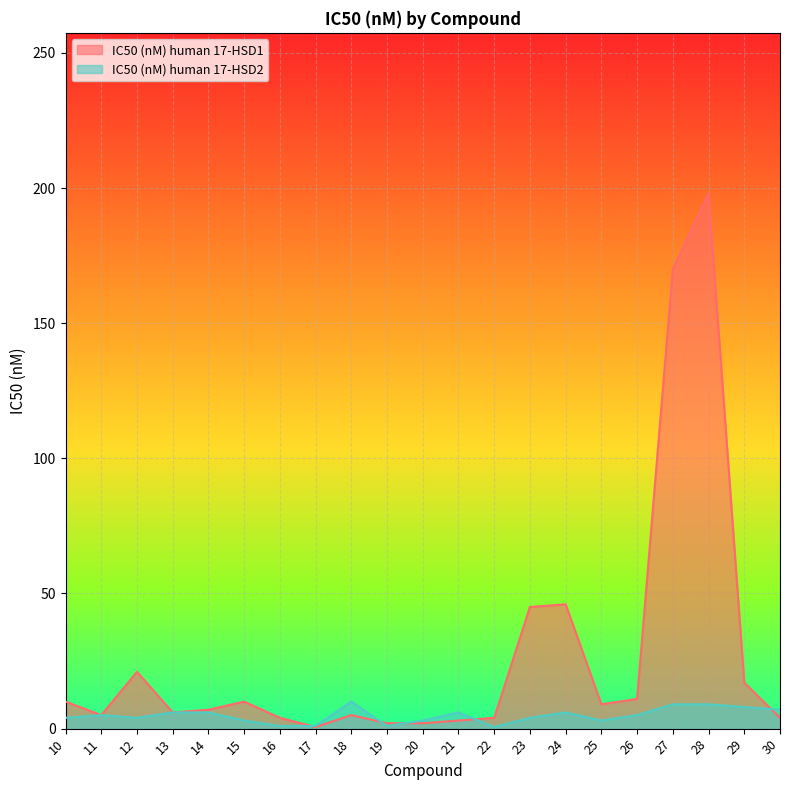

How many series are shown in this chart?

2